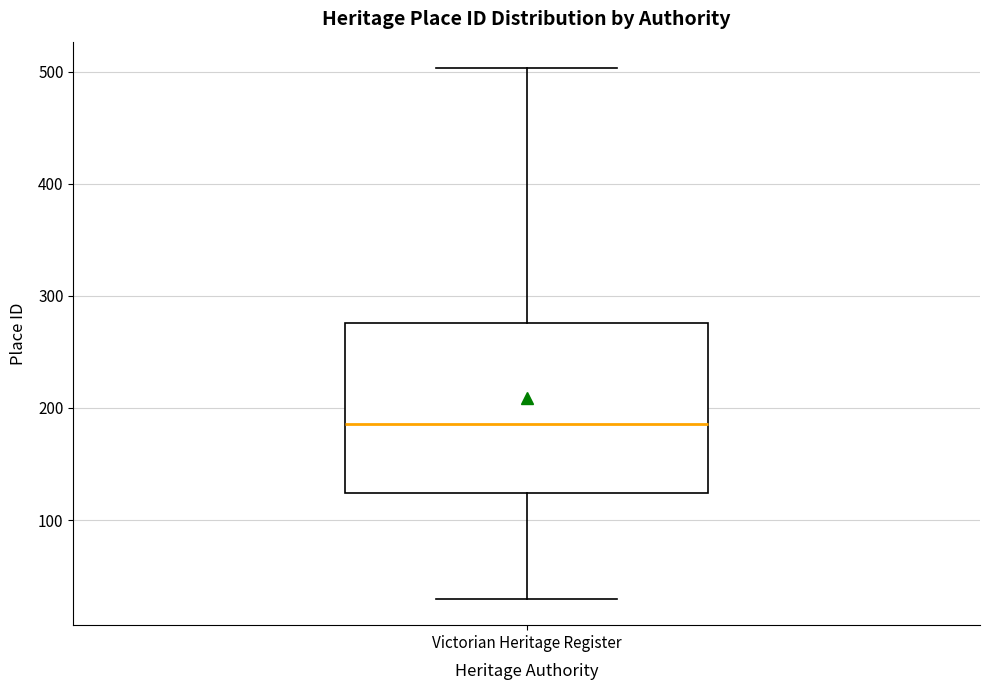

Where is the lower edge of the box for Victorian Heritage Register on the y-axis? The values are not printed on the chart, so give them approximately, as read against the axis.

120